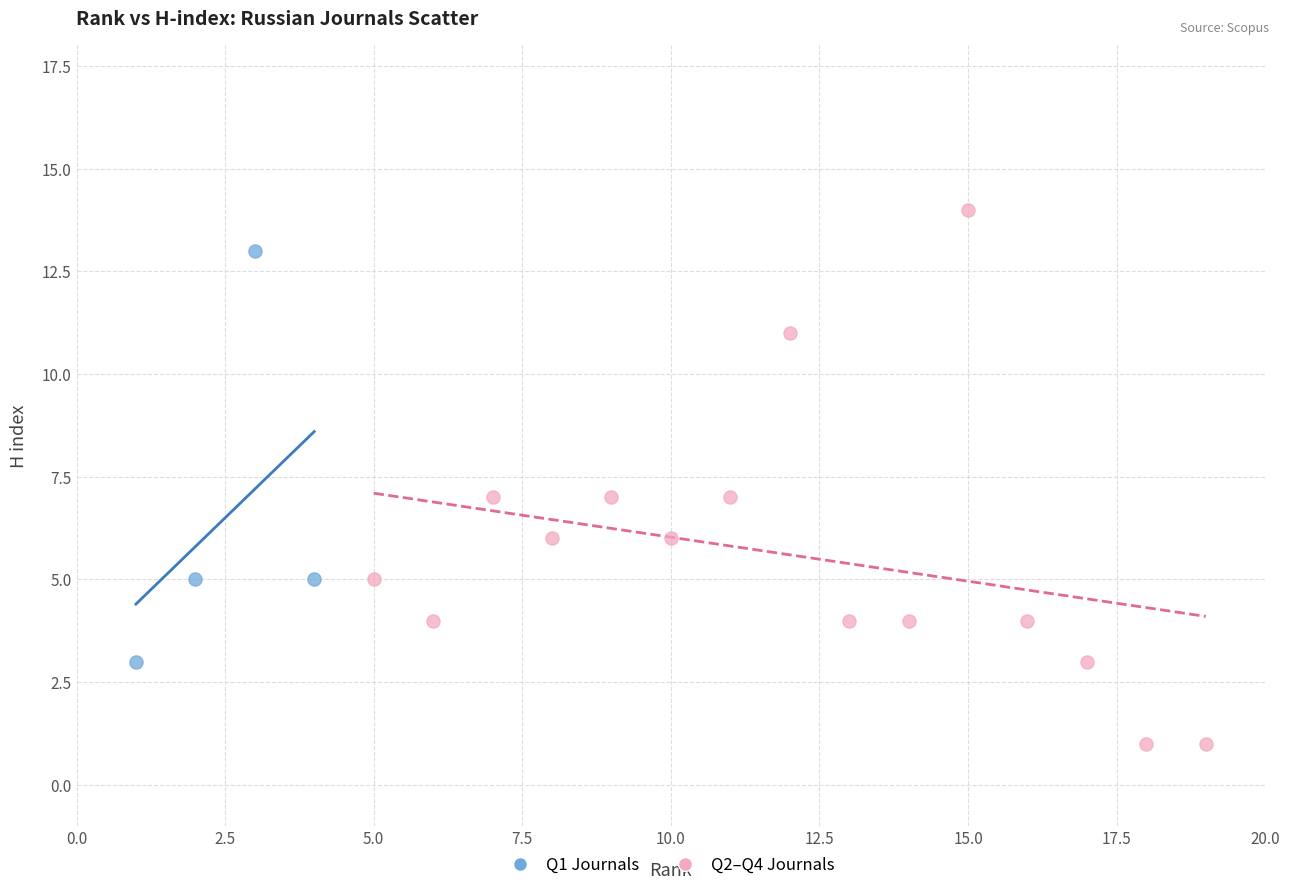

Which series has the widest spread of Y values?

Q2–Q4 Journals